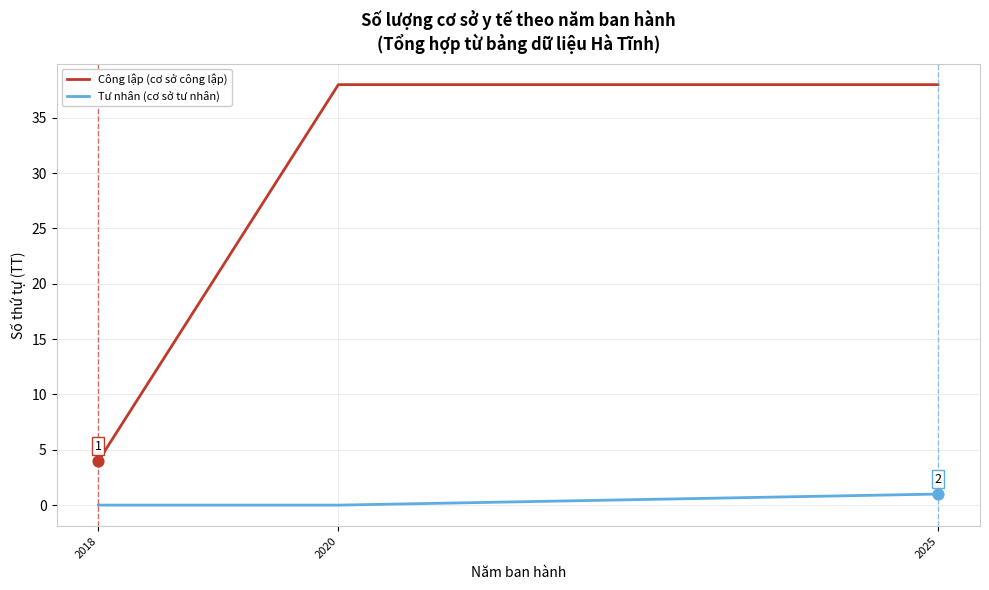

At which category is the sum across all series the highest?

2025